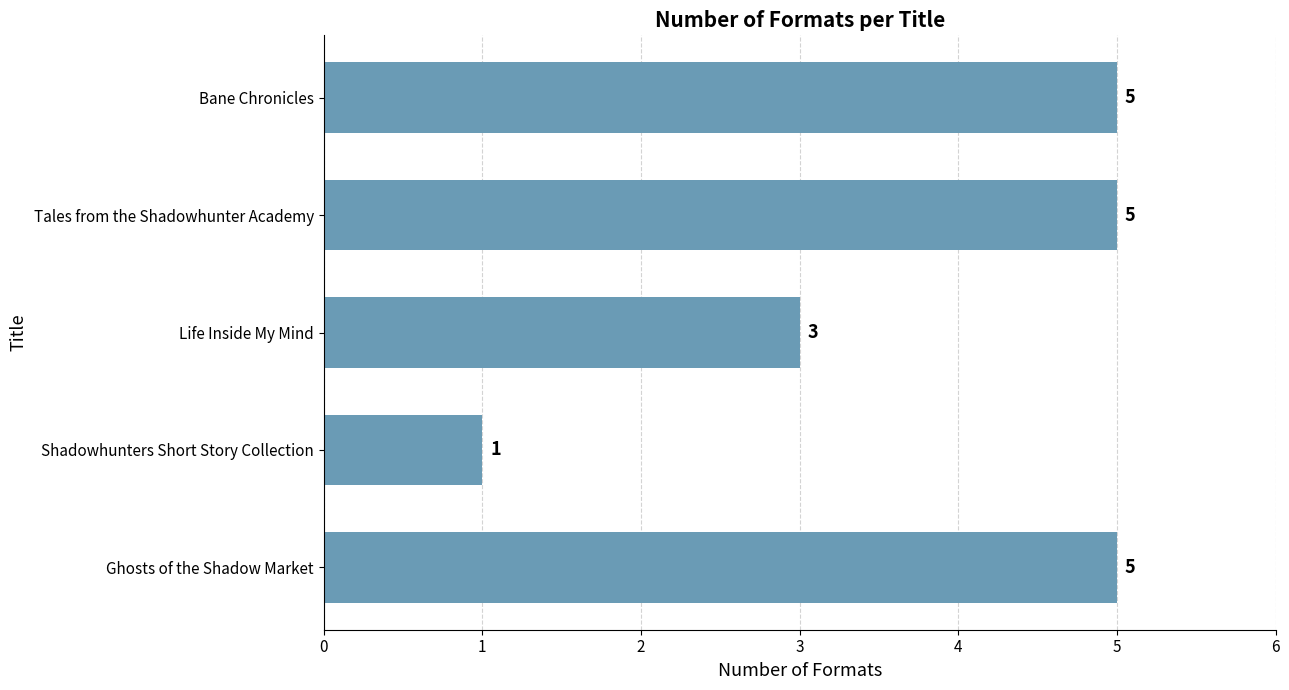

What is the difference between the maximum and minimum values?

4